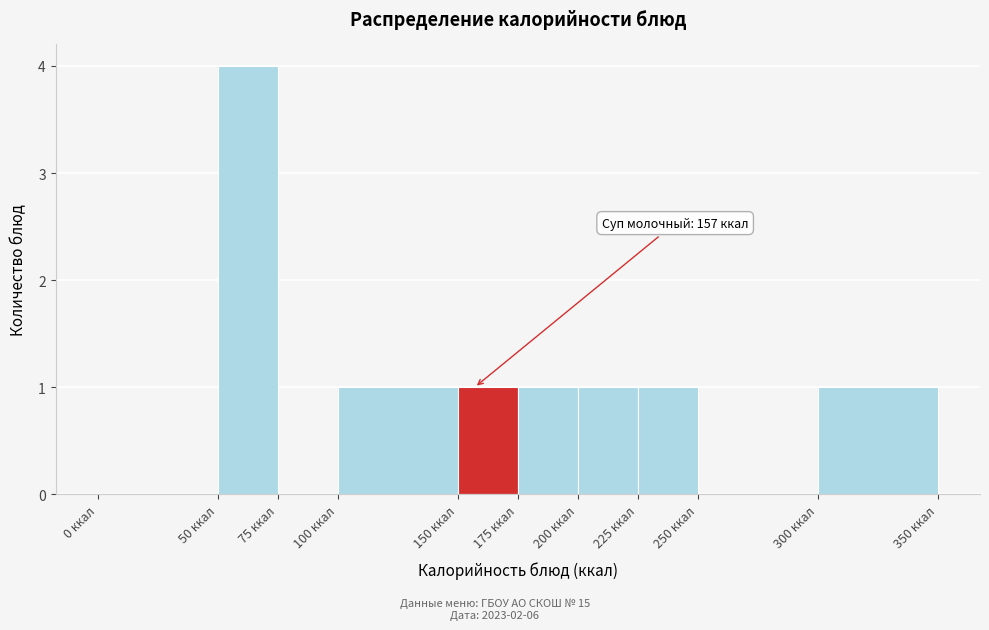

Which range on the x-axis has the tallest bar?

50 to 75